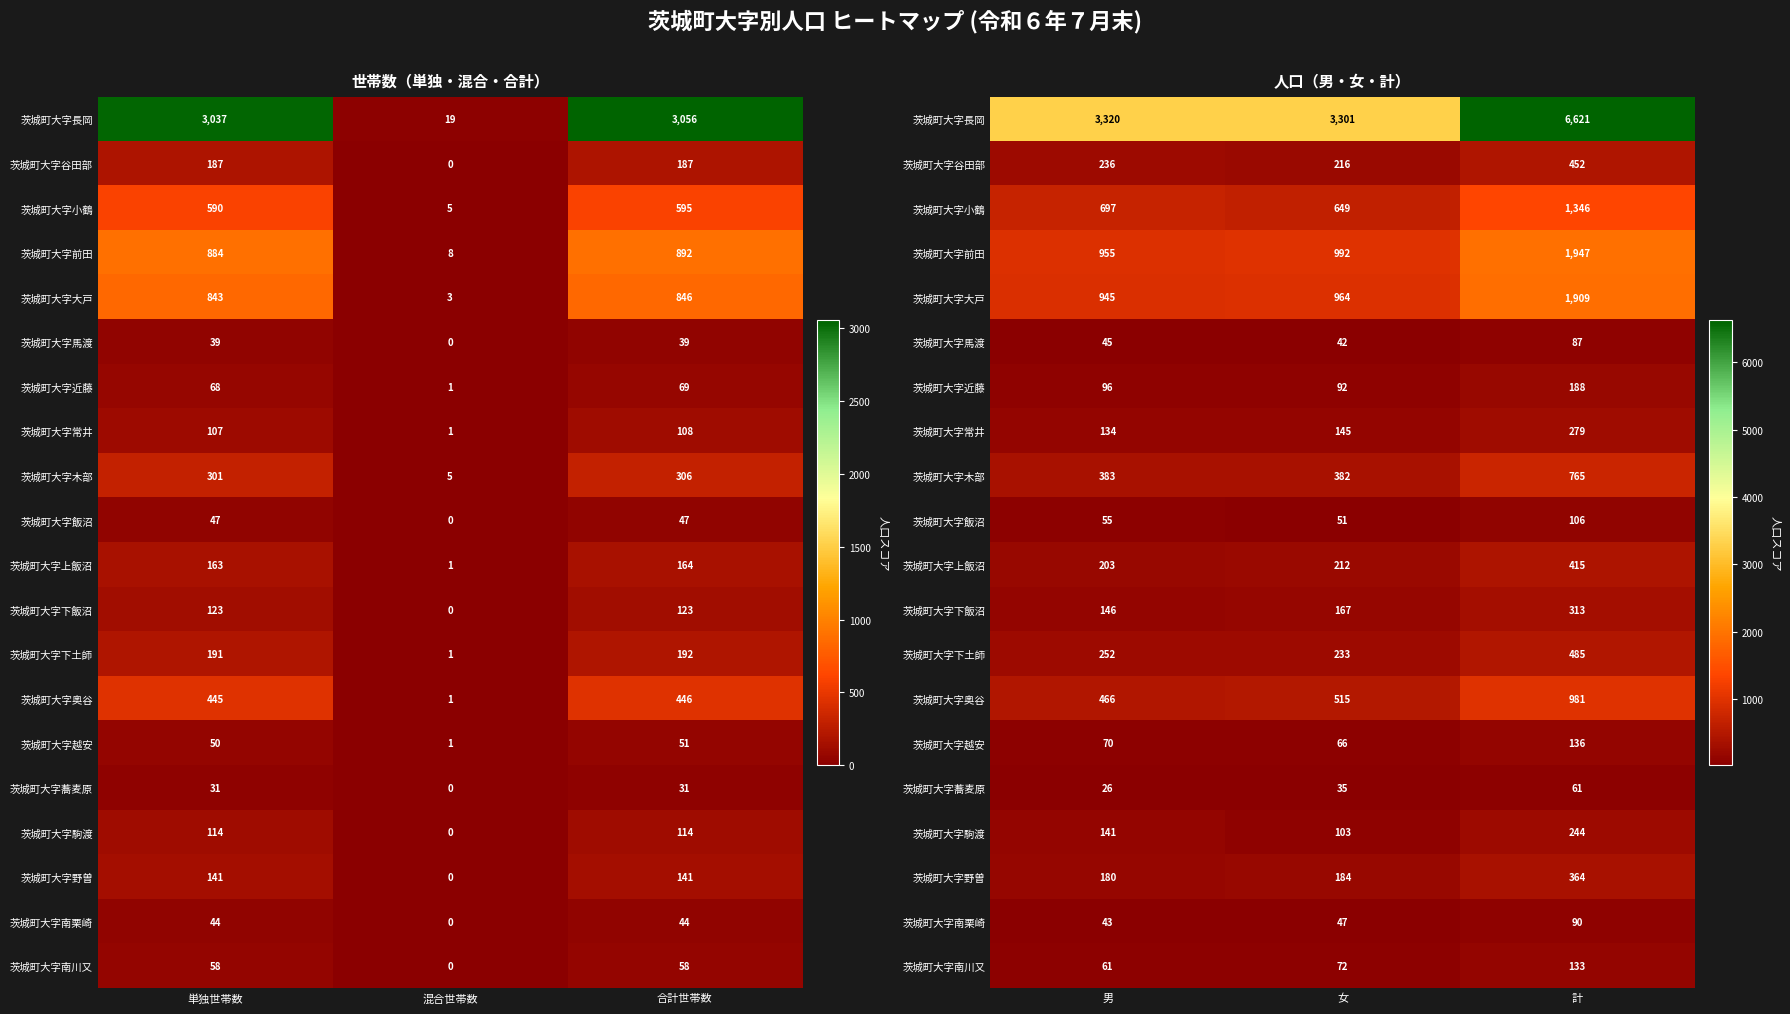

True or false: 茨城町大字常井 has a value of 189 at 男.

False